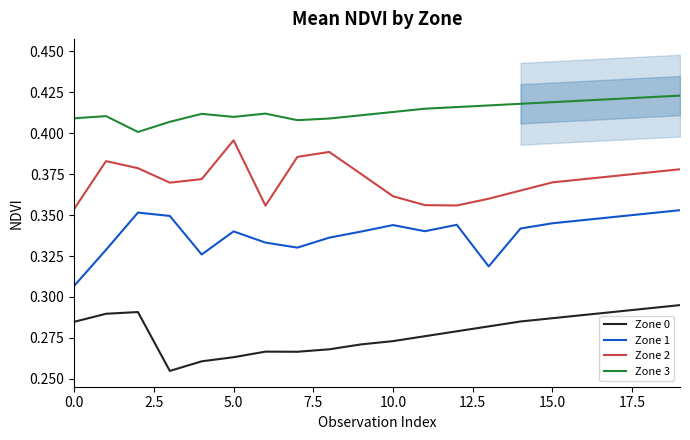

True or false: Zone 1 and Zone 2 intersect in this chart.

False